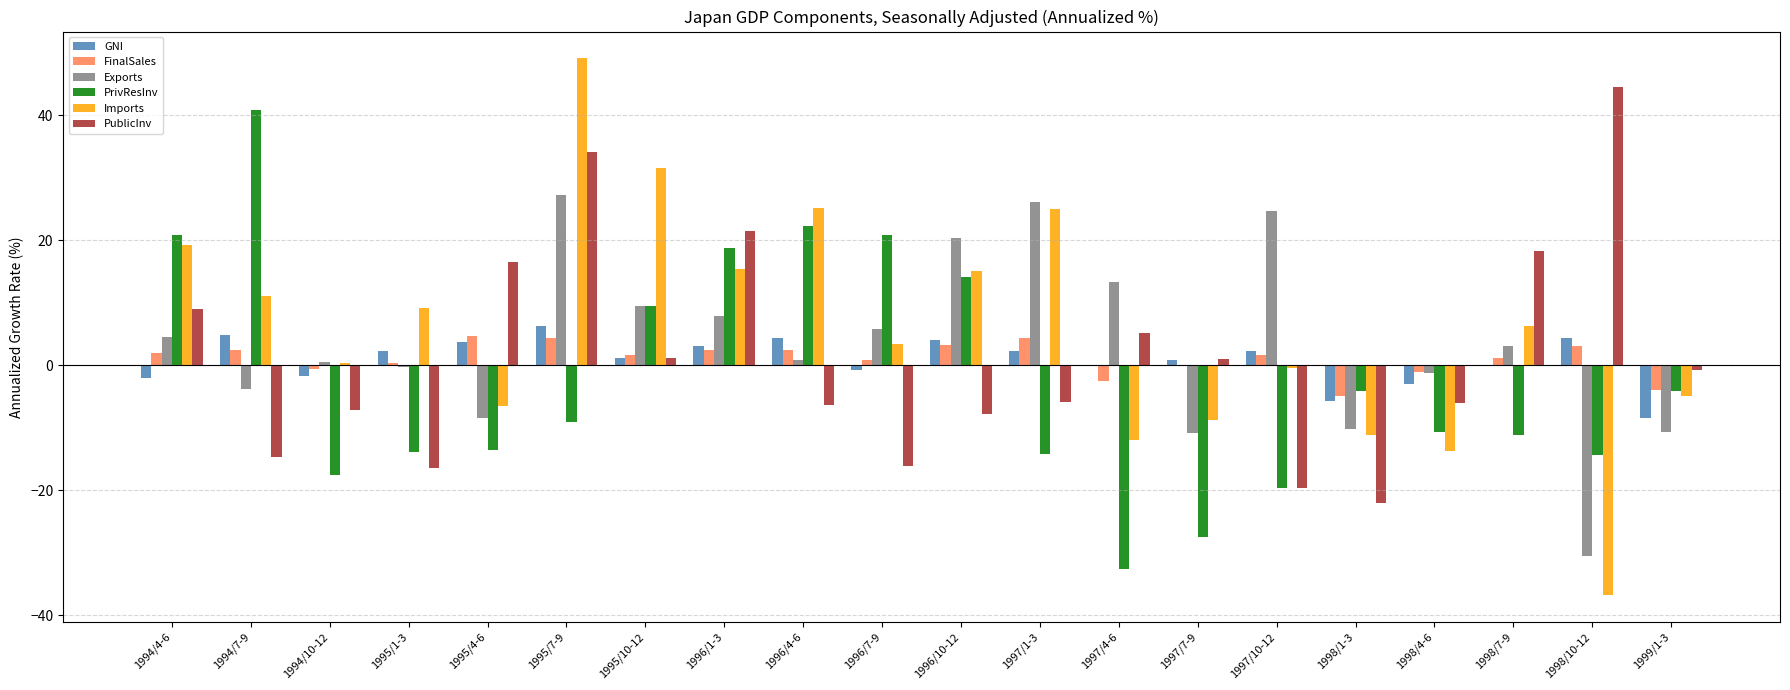

The PrivResInv series shows 32.0 at 1996/4-6. True or false?

False